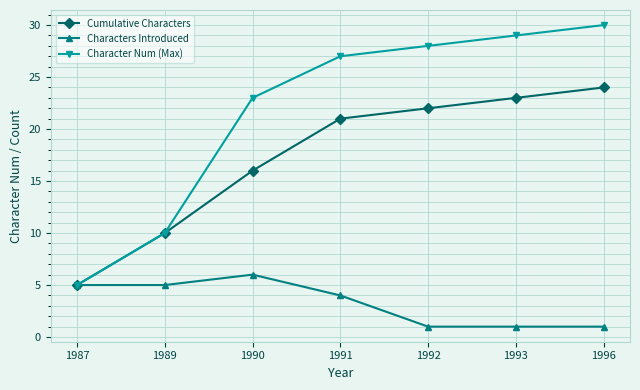

At which category is the sum across all series the highest?

1996